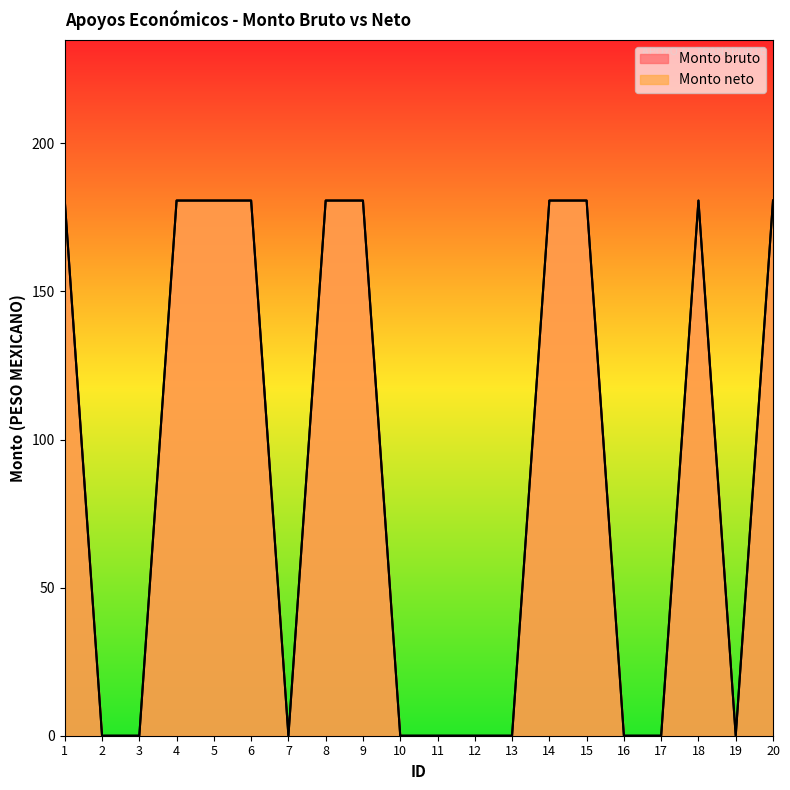

Reading left to right, list all the values displayed in this chart.

Monto bruto: 180.7	0.0	0.0	180.7	180.7	180.7	0.0	180.7	180.7	0.0	0.0	0.0	0.0	180.7	180.7	0.0	0.0	180.7	0.0	180.7
Monto neto: 180.7	0.0	0.0	180.7	180.7	180.7	0.0	180.7	180.7	0.0	0.0	0.0	0.0	180.7	180.7	0.0	0.0	180.7	0.0	180.7